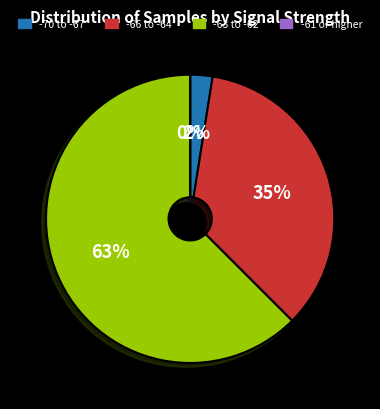

The 3 slice represents 17% of the pie. True or false?

False